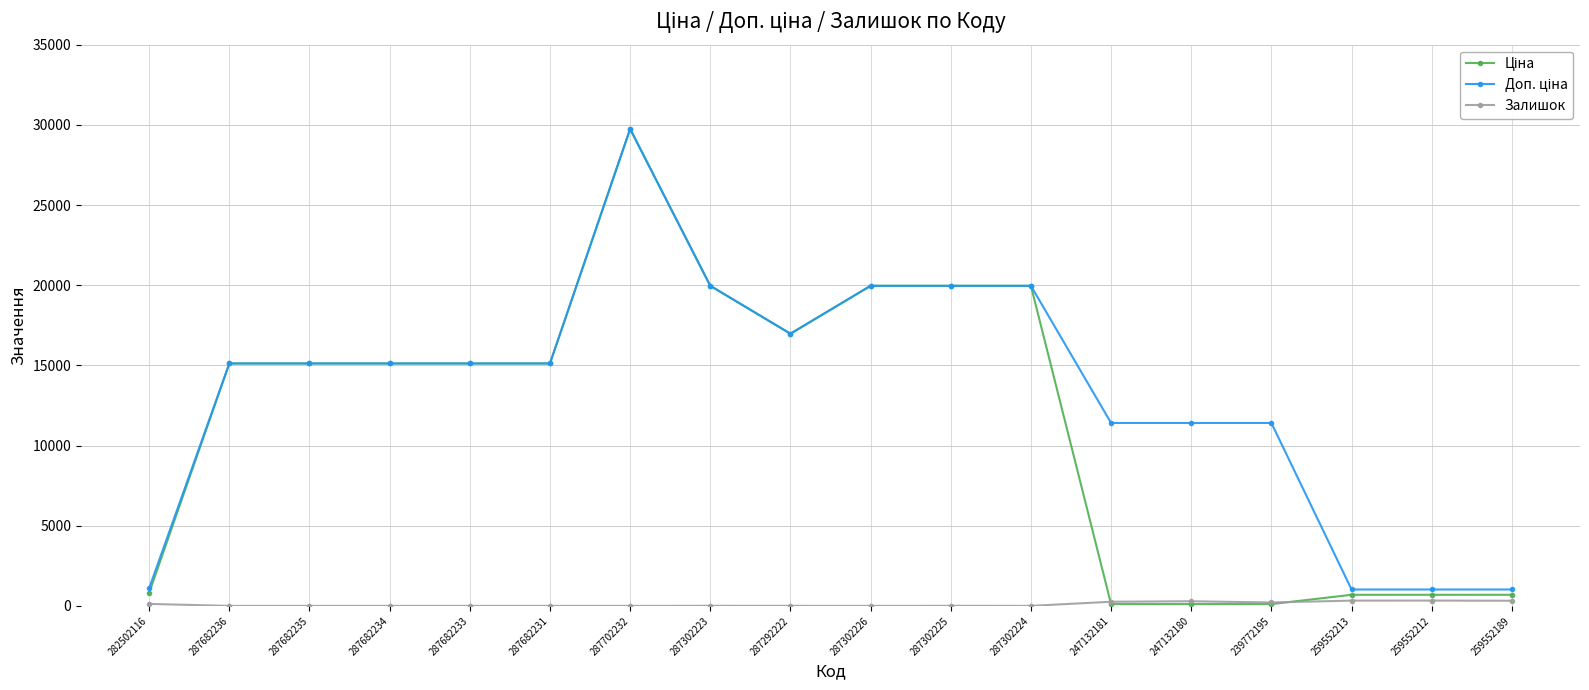

At which category is the sum across all series the highest?

287702232